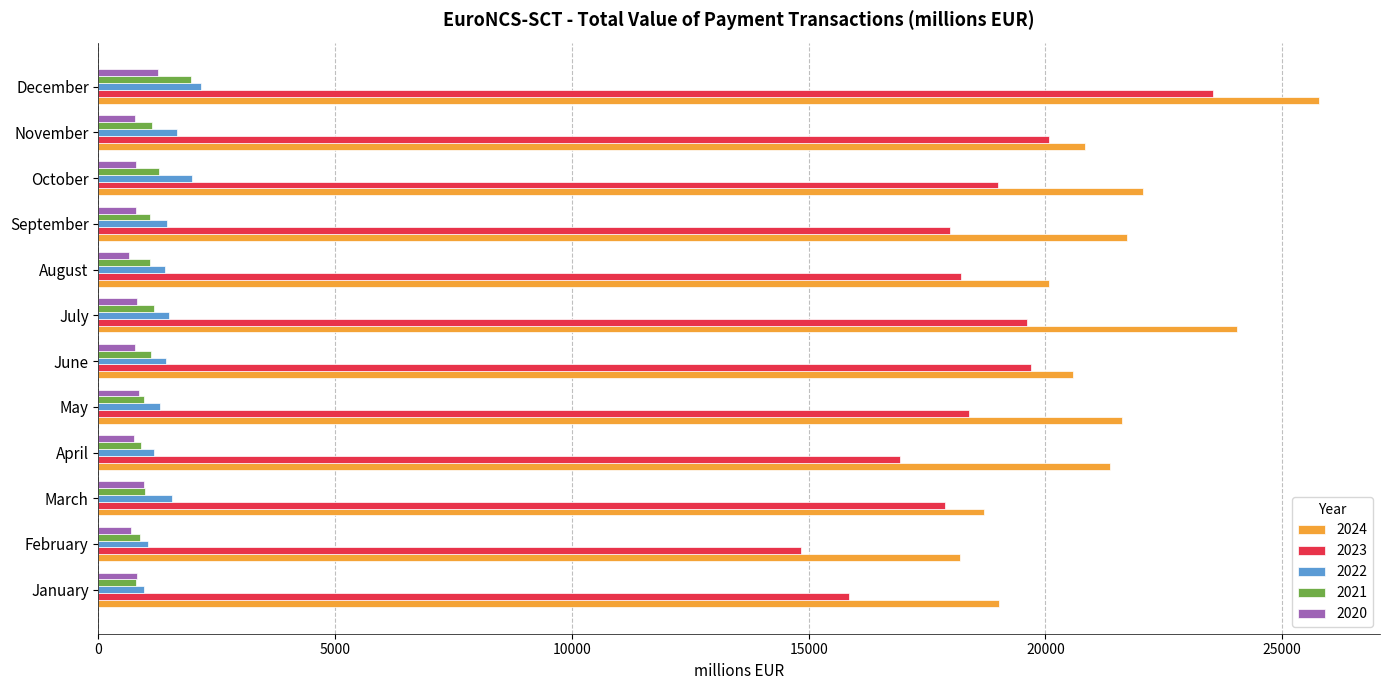

The 2023 series shows 31782.8 at November. True or false?

False